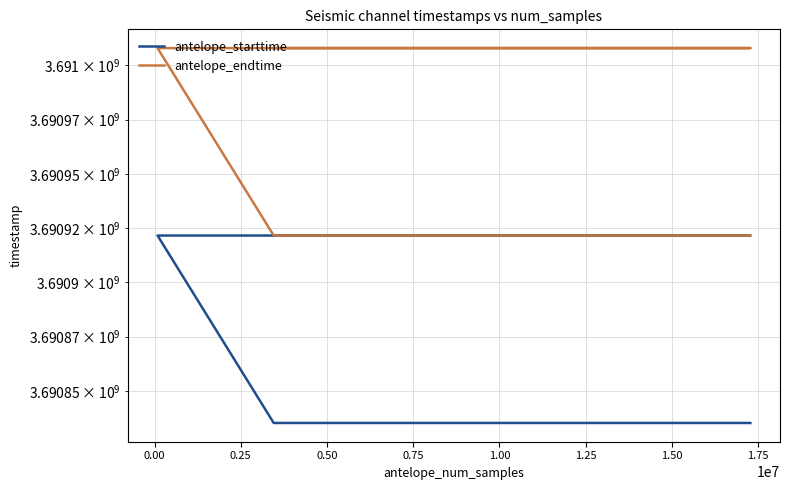

True or false: antelope_endtime and antelope_starttime cross at least once.

False